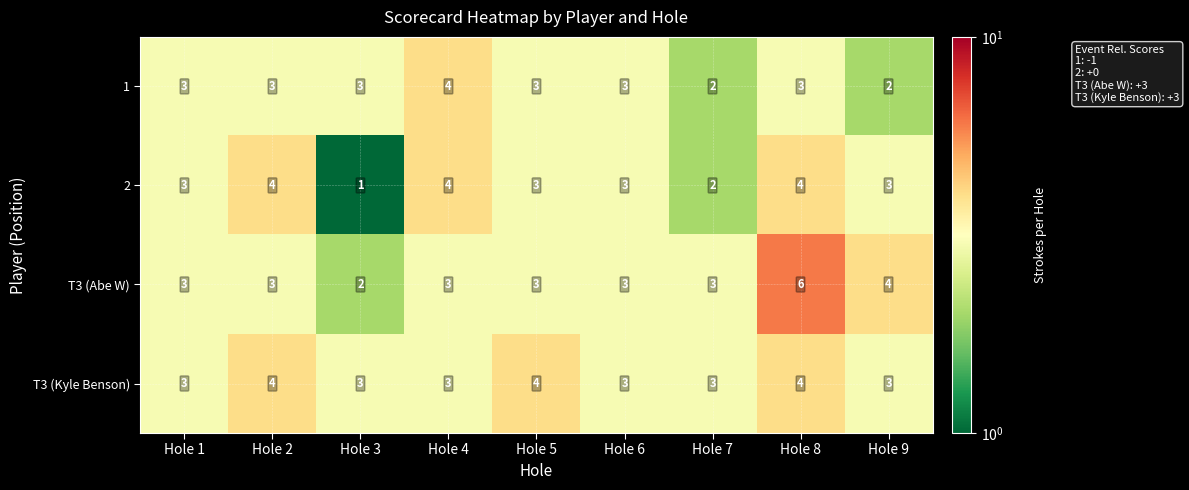

Is it true that 2 equals 3 at Hole 9?

True